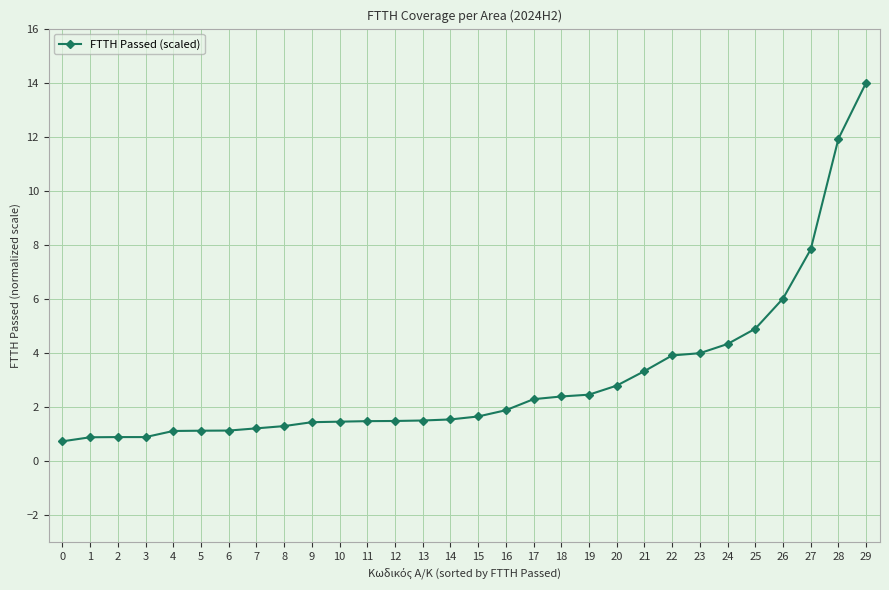

What value does the data have at 28?

11.9